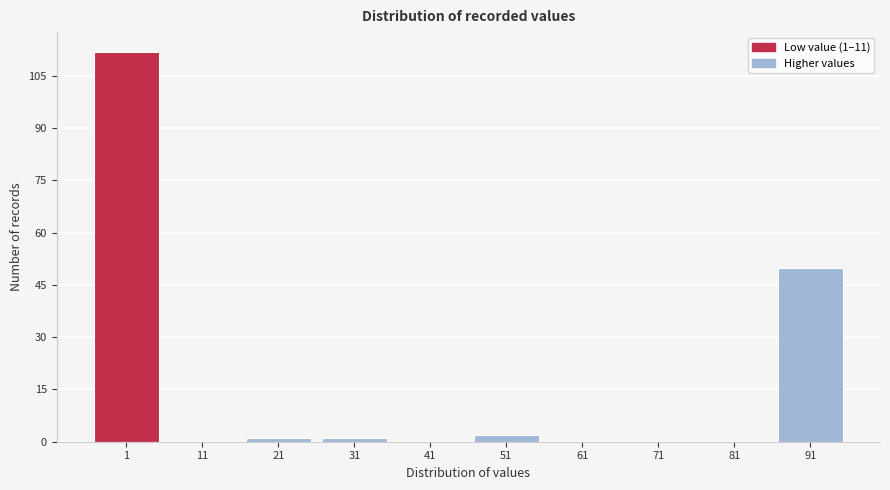

Reading left to right, extract all data points from this chart.

1=112	11=0	21=1	31=1	41=0	51=2	61=0	71=0	81=0	91=50